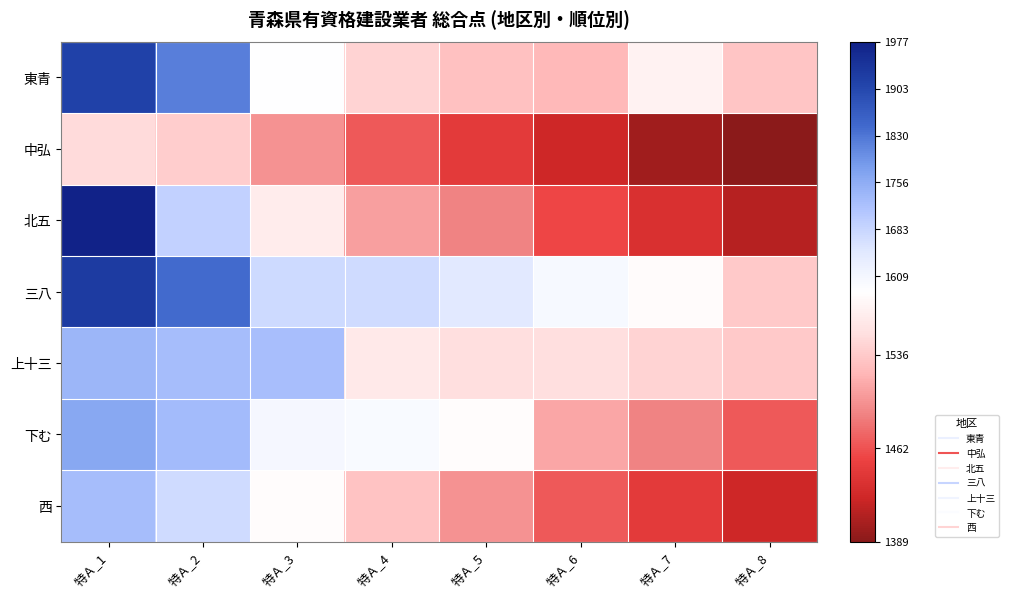

Which has a higher value, 特Ａ_1 or 特Ａ_7?

特Ａ_1